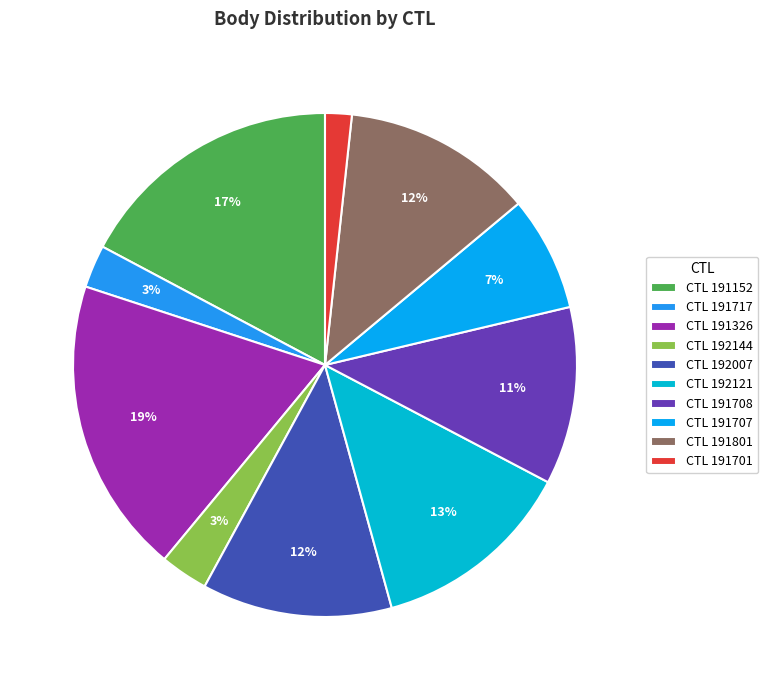

What is the largest slice in the pie chart?

CTL 191326